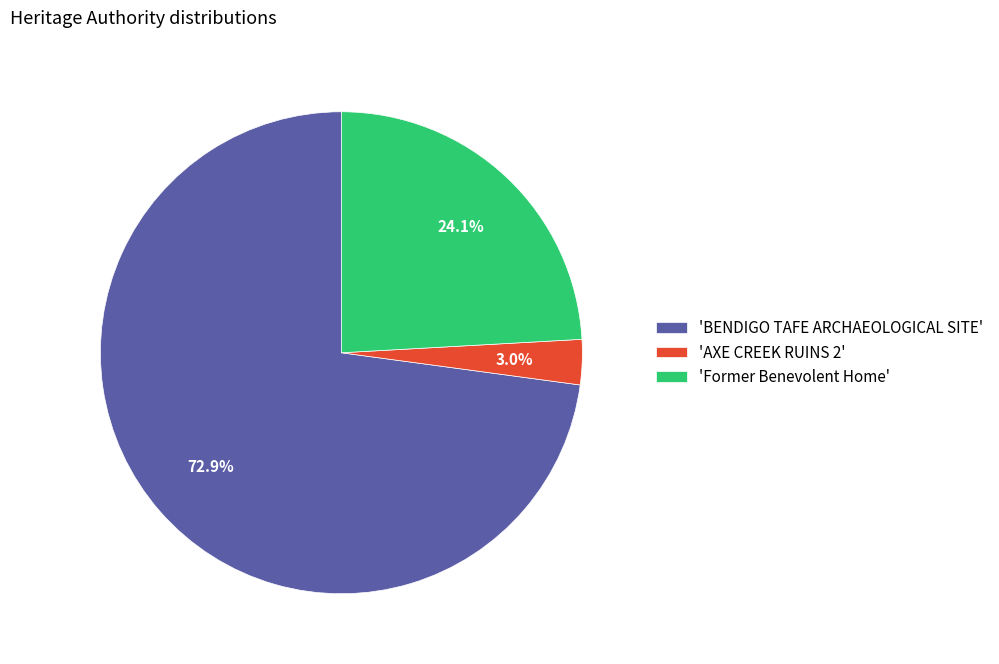

Which slice represents more than half of the pie?

'BENDIGO TAFE ARCHAEOLOGICAL SITE'